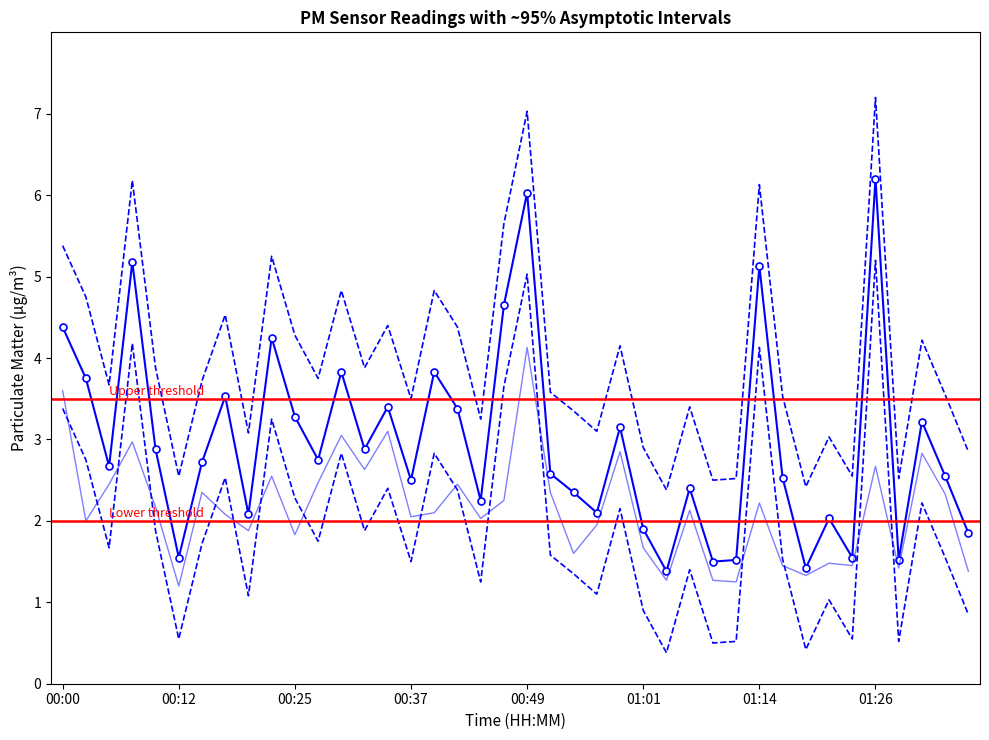

What is the difference between the maximum and minimum values in the P2 series?

2.9